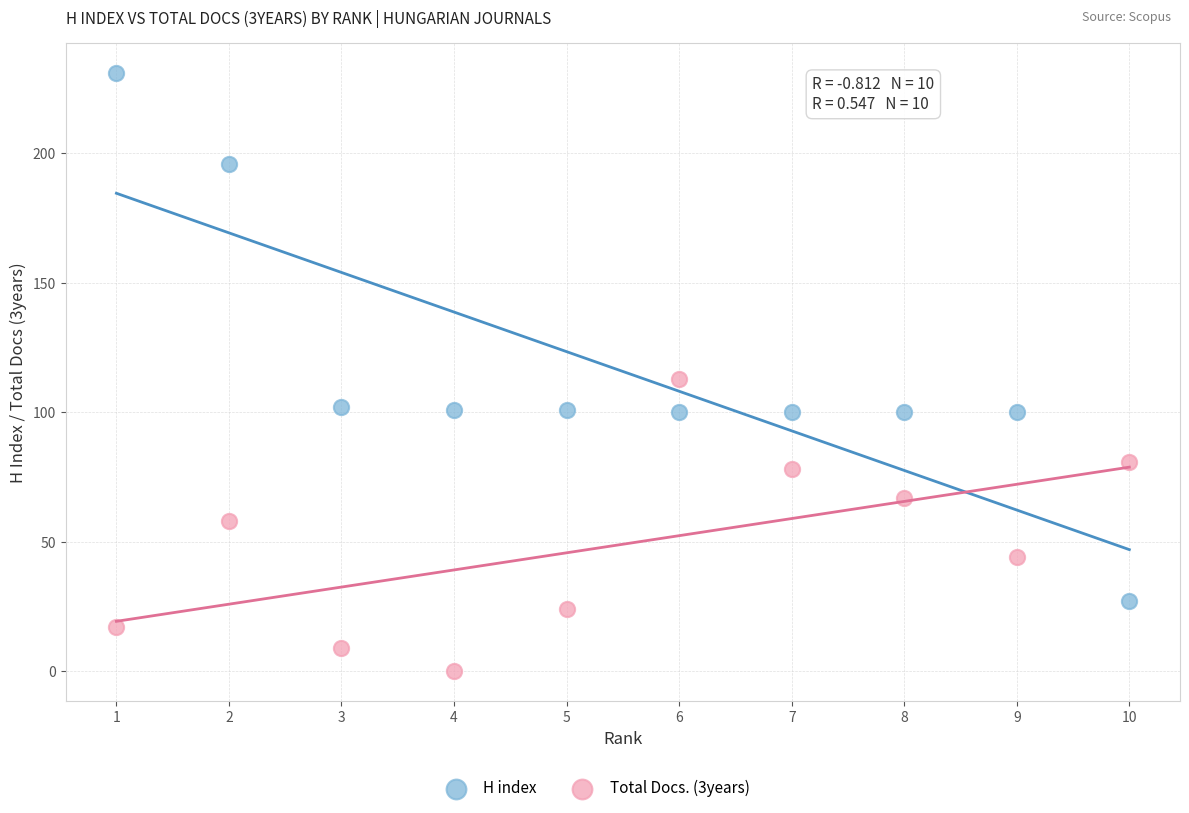

Which series has the widest spread of Y values?

H index